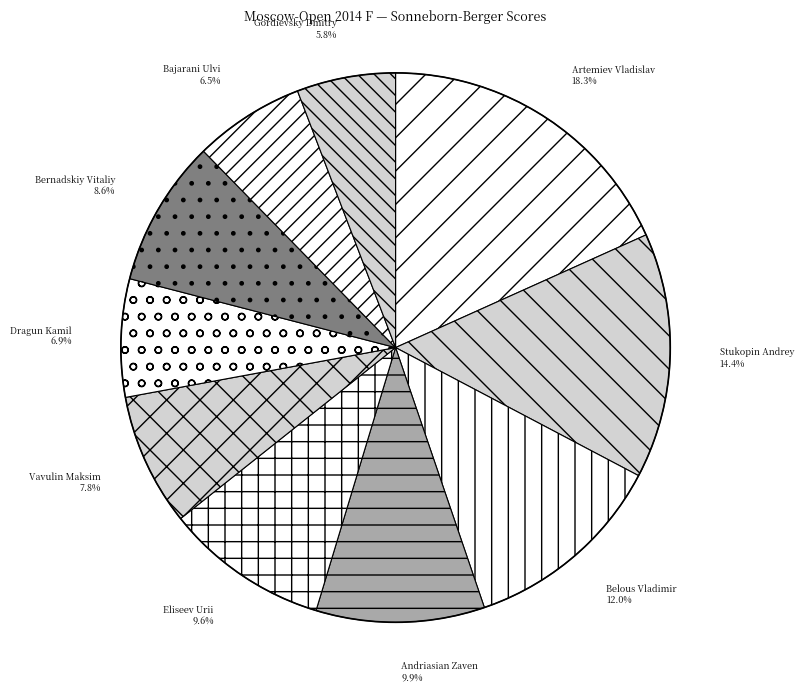

True or false: Dragun Kamil accounts for 7% of the total.

True